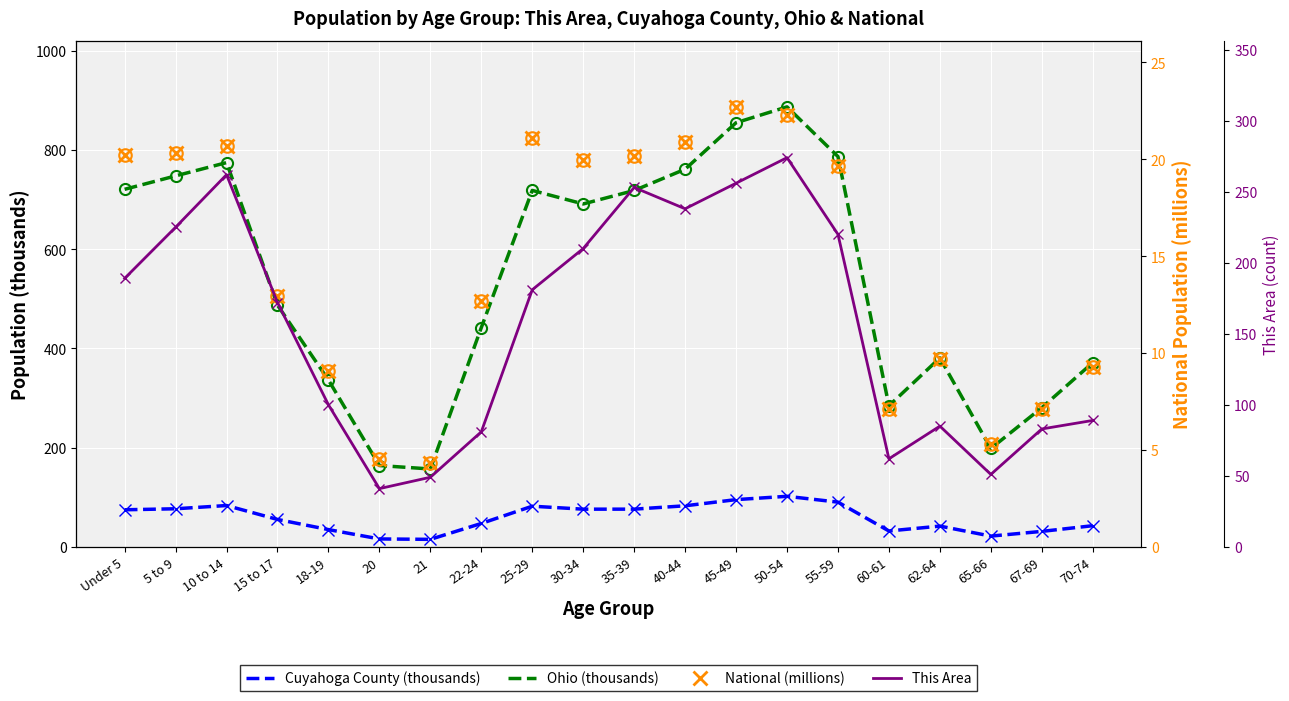

True or false: Ohio (thousands) has more than 1 points higher than both neighbors.

True